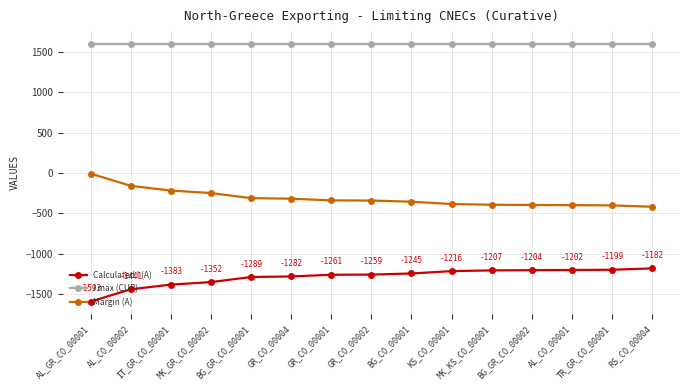

True or false: I max (CUR) and Calculated I (A) intersect in this chart.

False